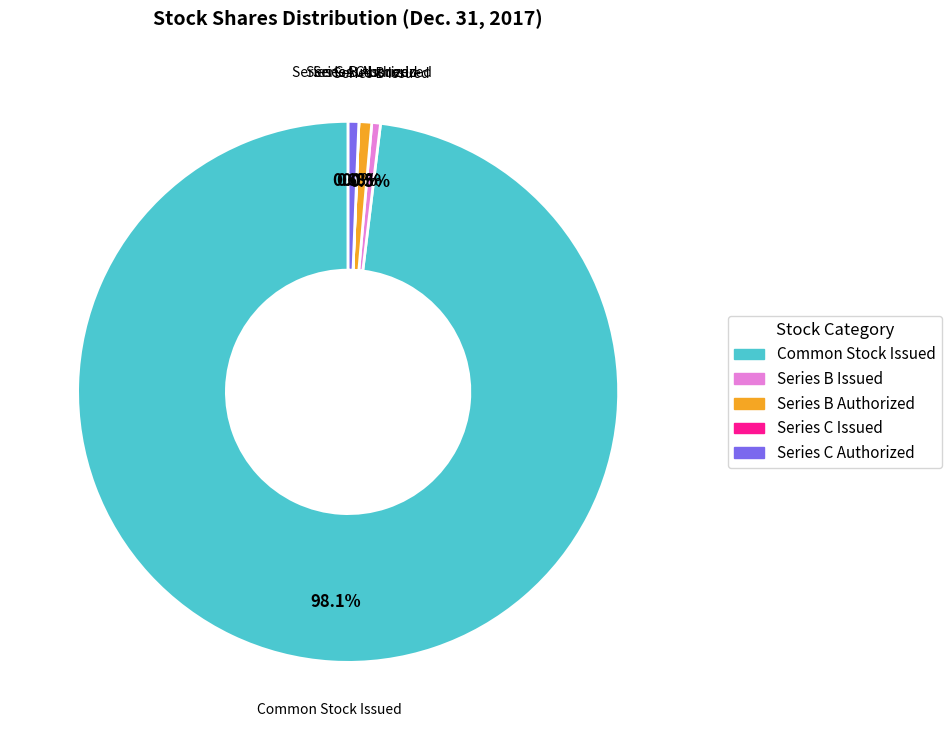

To the nearest percent, what is the difference between the largest and smallest slice percentages?

98%